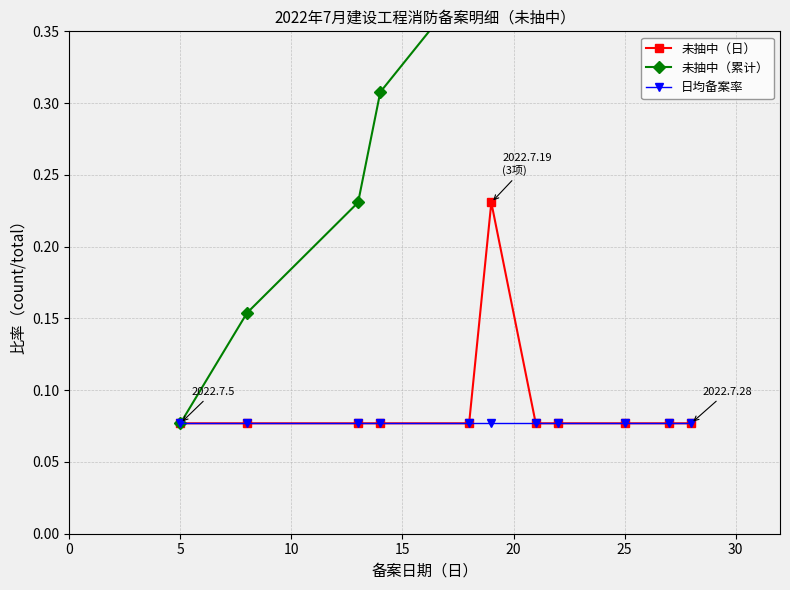

Count the 未抽中（日） values in the range 0 to 1.

11